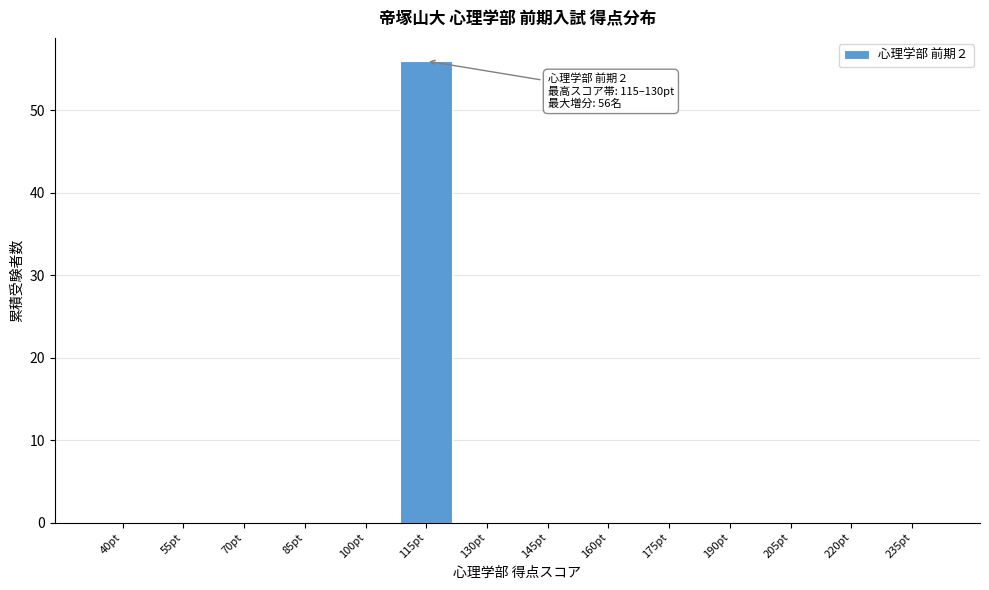

Reading left to right, transcribe all the data shown in this chart.

40pt=0	55pt=0	70pt=0	85pt=0	100pt=0	115pt=56	130pt=0	145pt=0	160pt=0	175pt=0	190pt=0	205pt=0	220pt=0	235pt=0